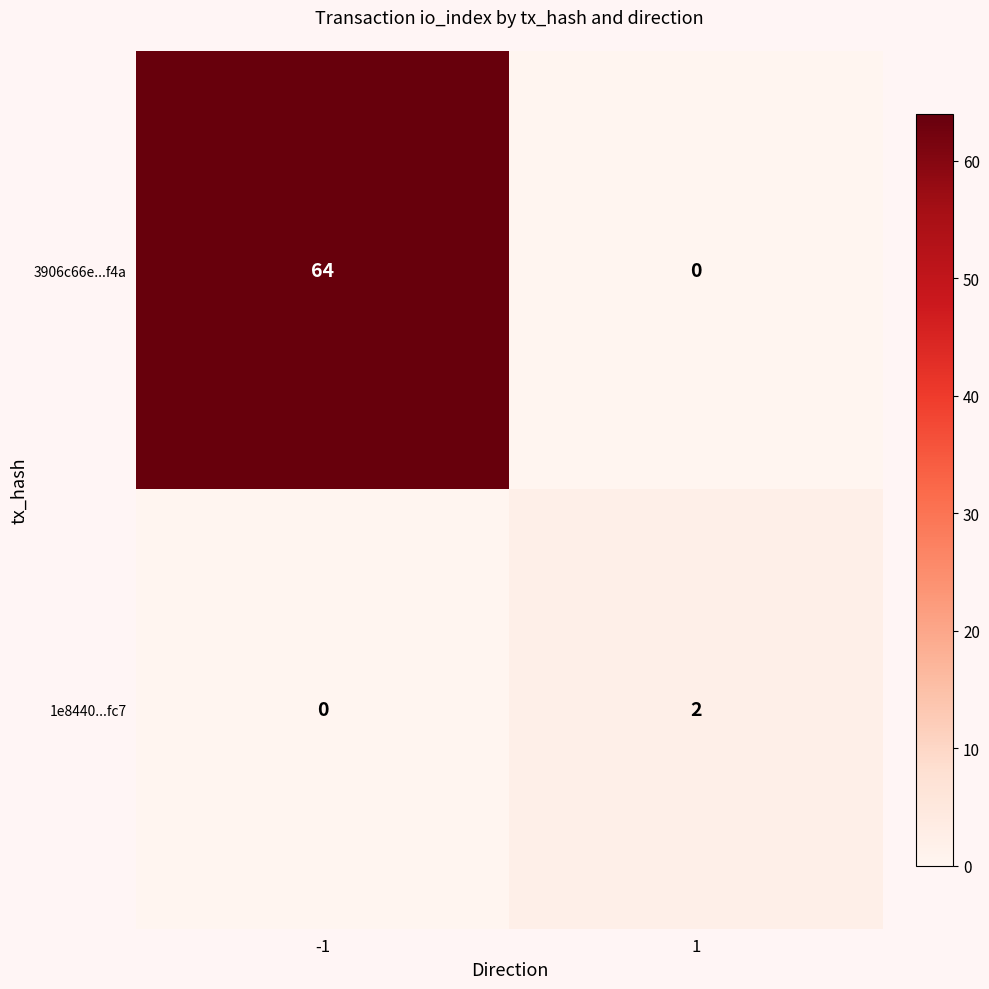

The value of 1e8440...fc7 at 1 is 2. True or false?

True